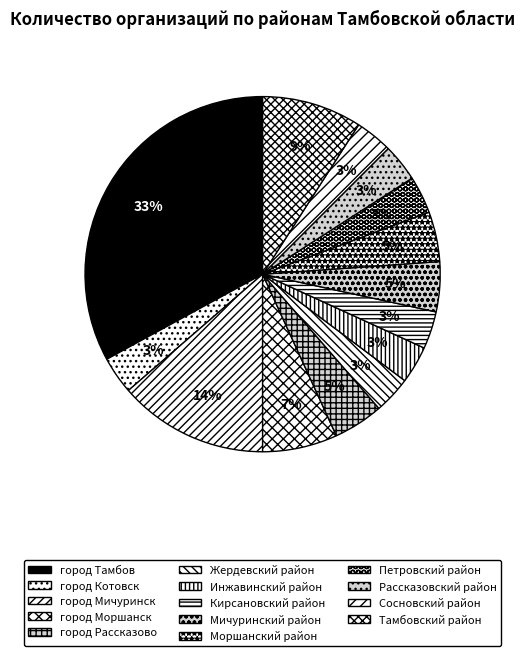

Which slice is the smallest?

город Котовск